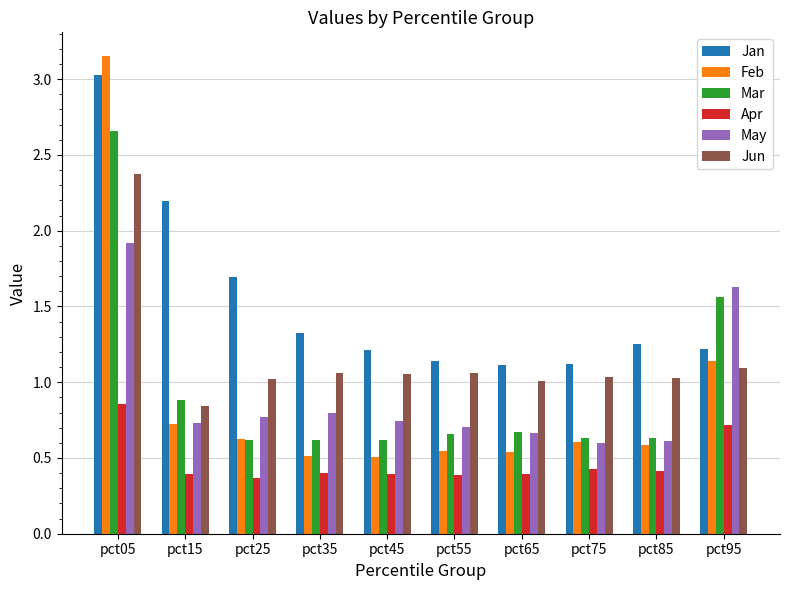

Is it true that Apr equals 0.1 at pct25?

False